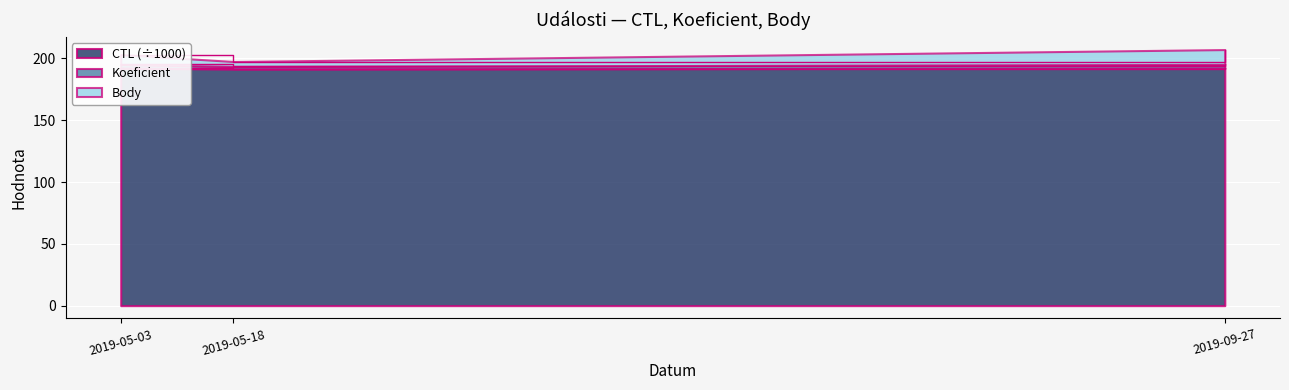

The value of CTL (÷1000) at 2019-09-27 is 192.2. True or false?

True